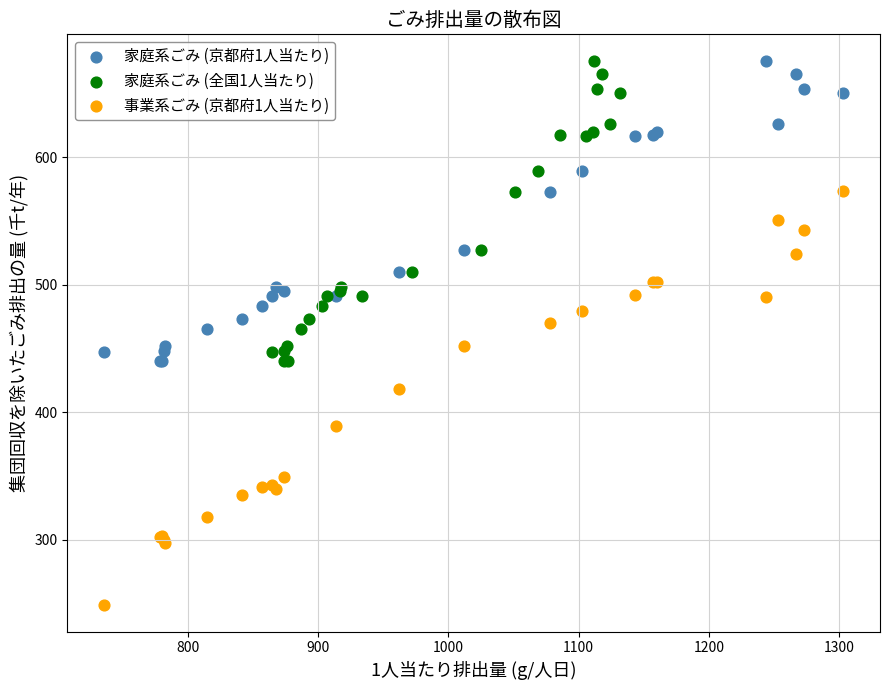

Which series has the widest spread of Y values?

事業系ごみ (京都府1人当たり)